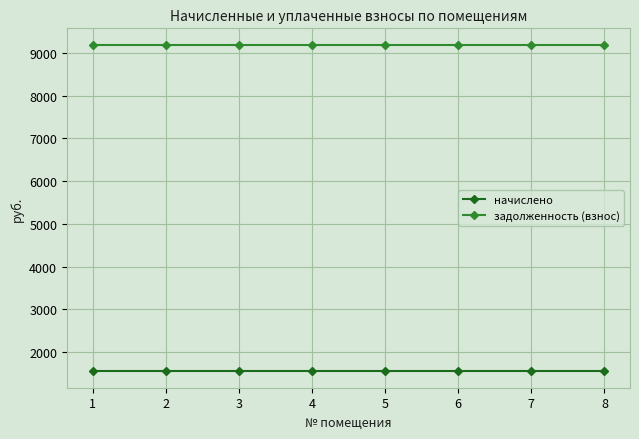

True or false: задолженность (взнос) and начислено intersect in this chart.

False